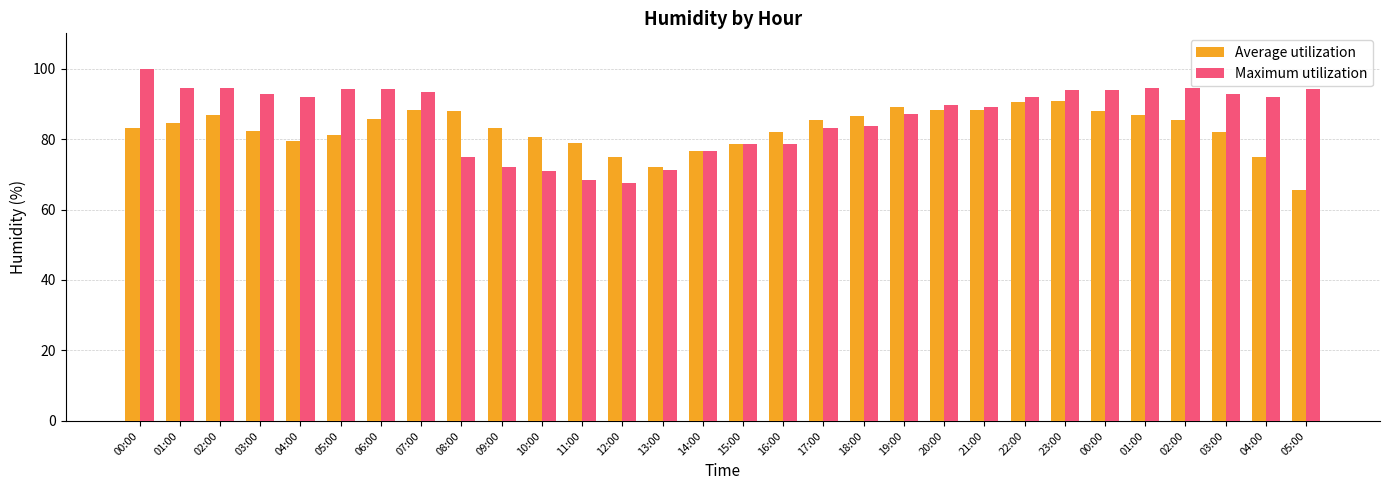

What is the label of the 1st bar from the right?

05:00